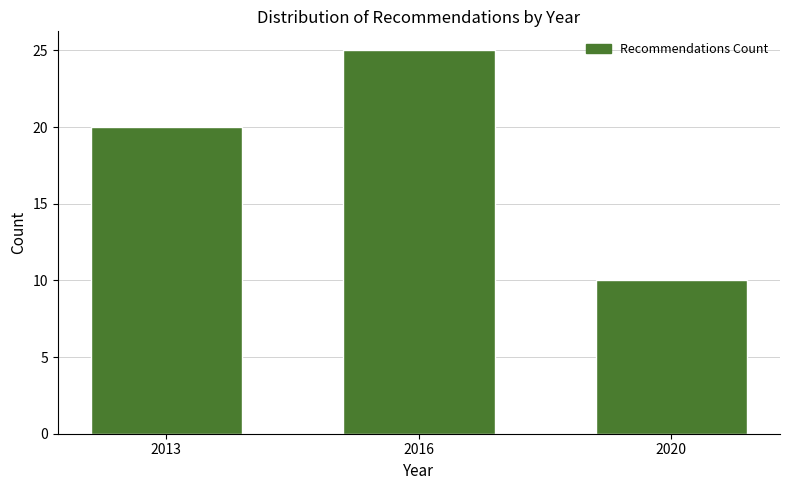

Reading left to right, what are all the values shown in this chart?

20	25	10